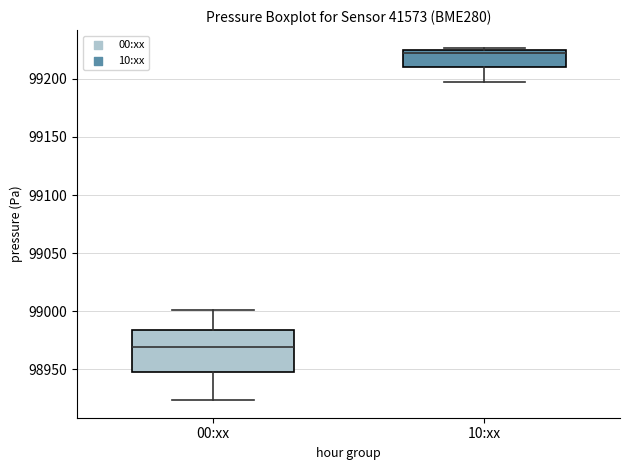

Reading left to right, read every box against the y-axis: the position of its median line, the range the box covers, and the ends of its whiskers. The values are not printed on the chart, so give them approximately, as read against the axis.

00:xx: median 98970, box 98945 to 98985, whiskers 98925 to 99000
10:xx: median 99225 (just below the box's upper edge), box 99210 to 99225, whiskers 99195 to 99225 (just above the box's upper edge)